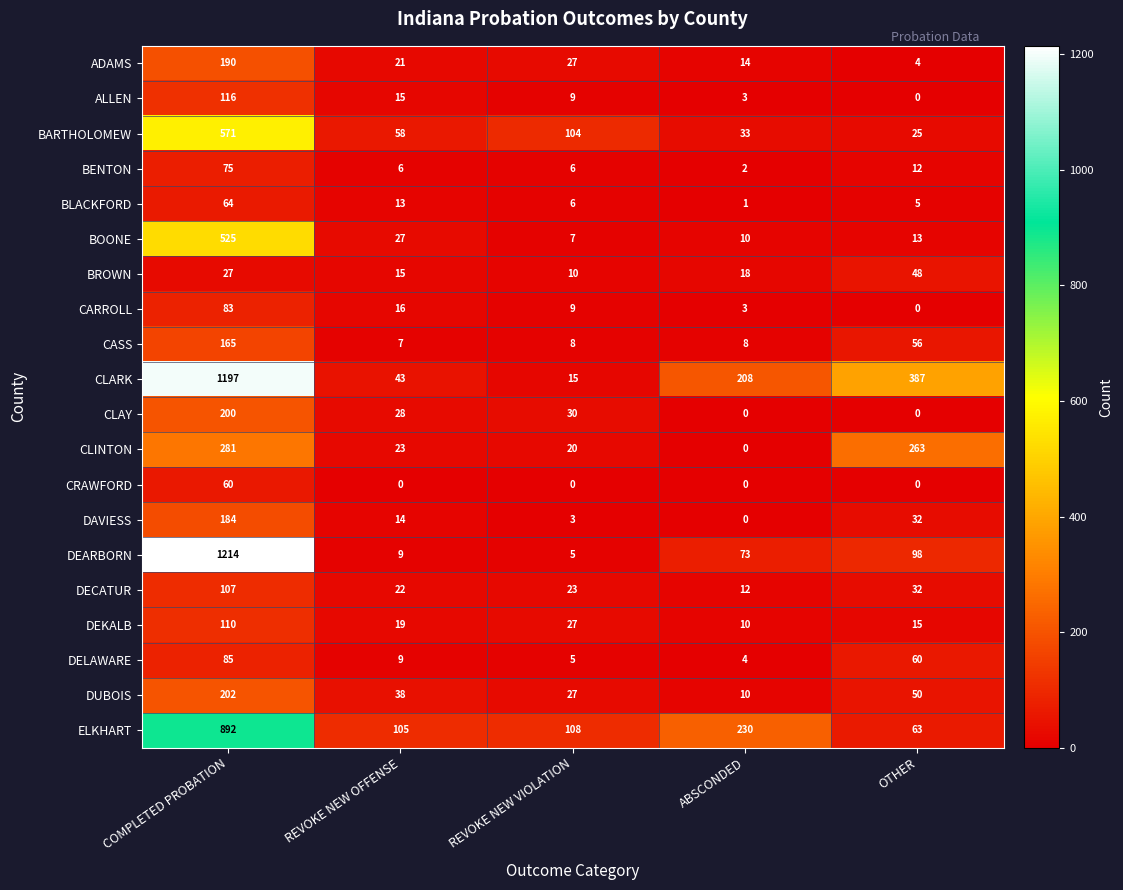

Where does the DAVIESS series first go above 14?

COMPLETED PROBATION